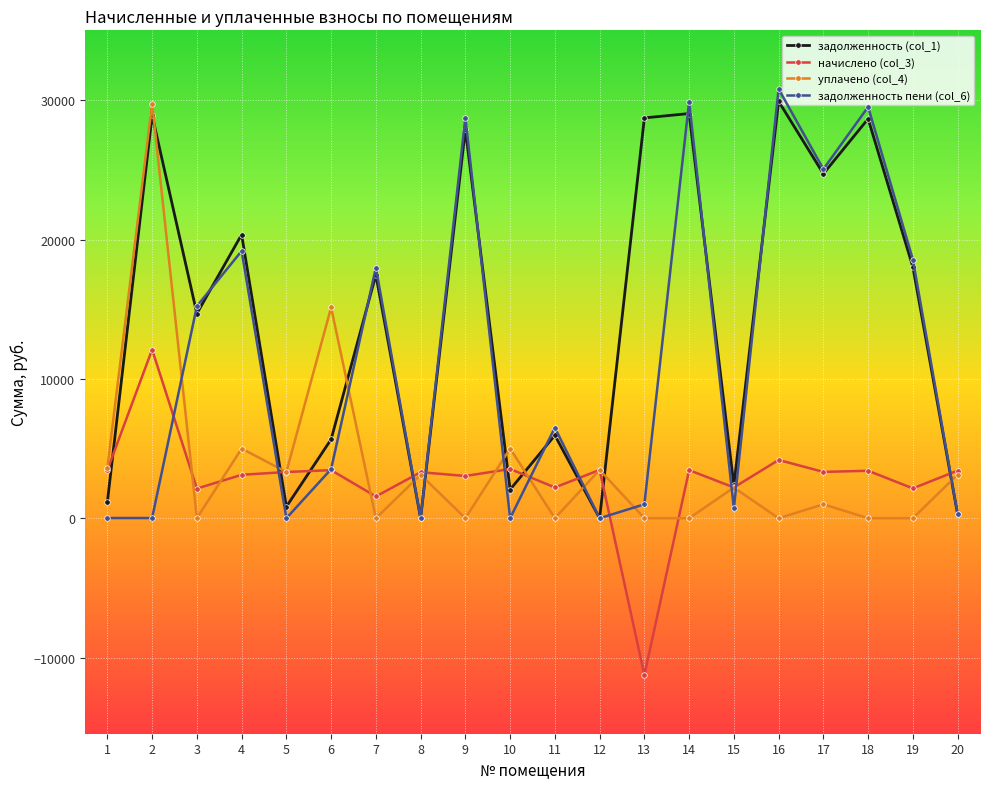

Is it true that задолженность пени (col_6) equals 1449.5 at 6?

False